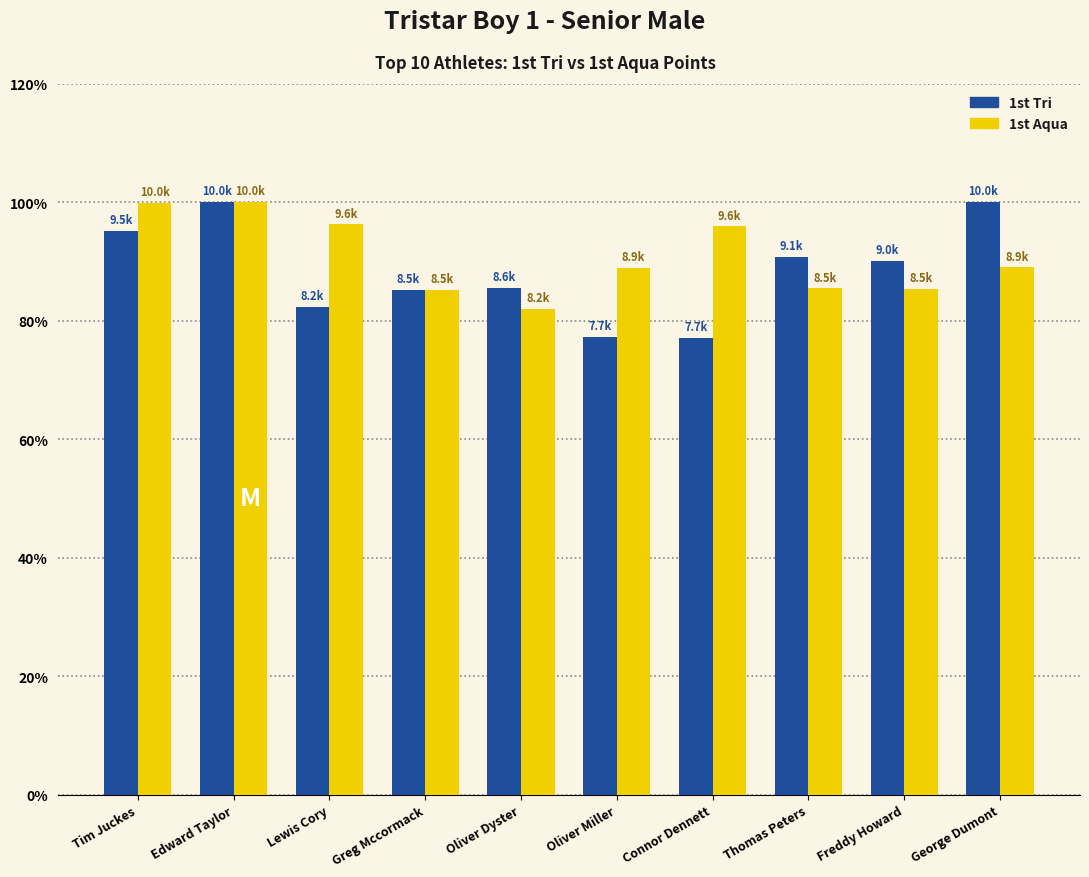

Does the chart contain stacked bars?

No